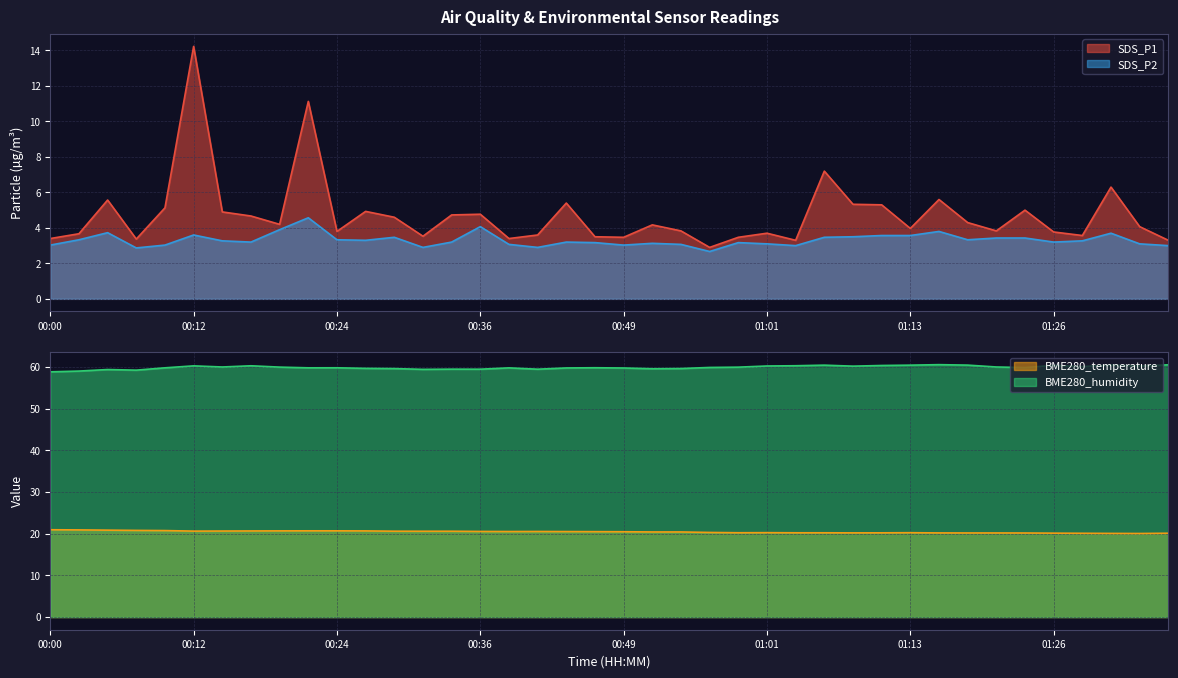

Is the value of SDS_P1 at 00:17 greater than the value of SDS_P2 at 00:02?

Yes